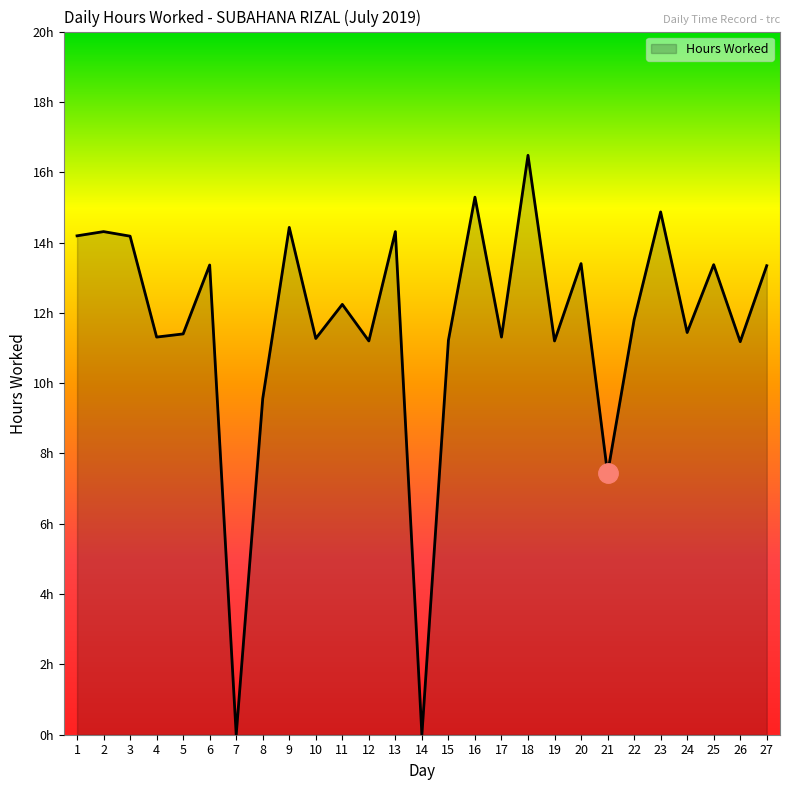

Is this an area chart (filled region under the line)?

Yes